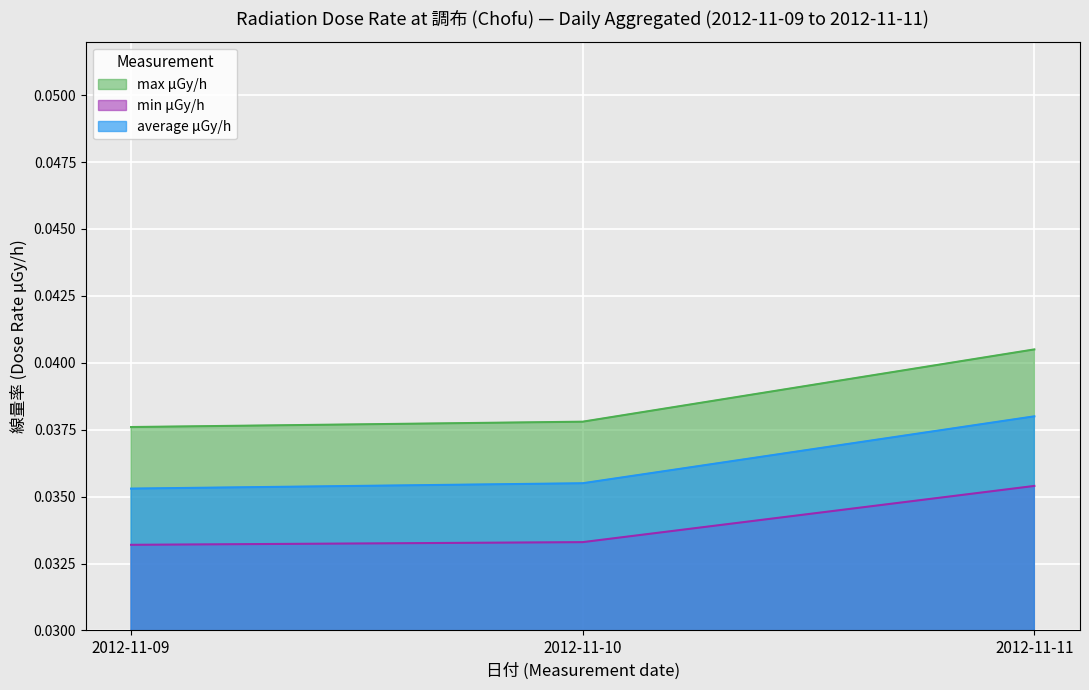

Which series changed the most between 2012-11-09 and 2012-11-11?

max μGy/h